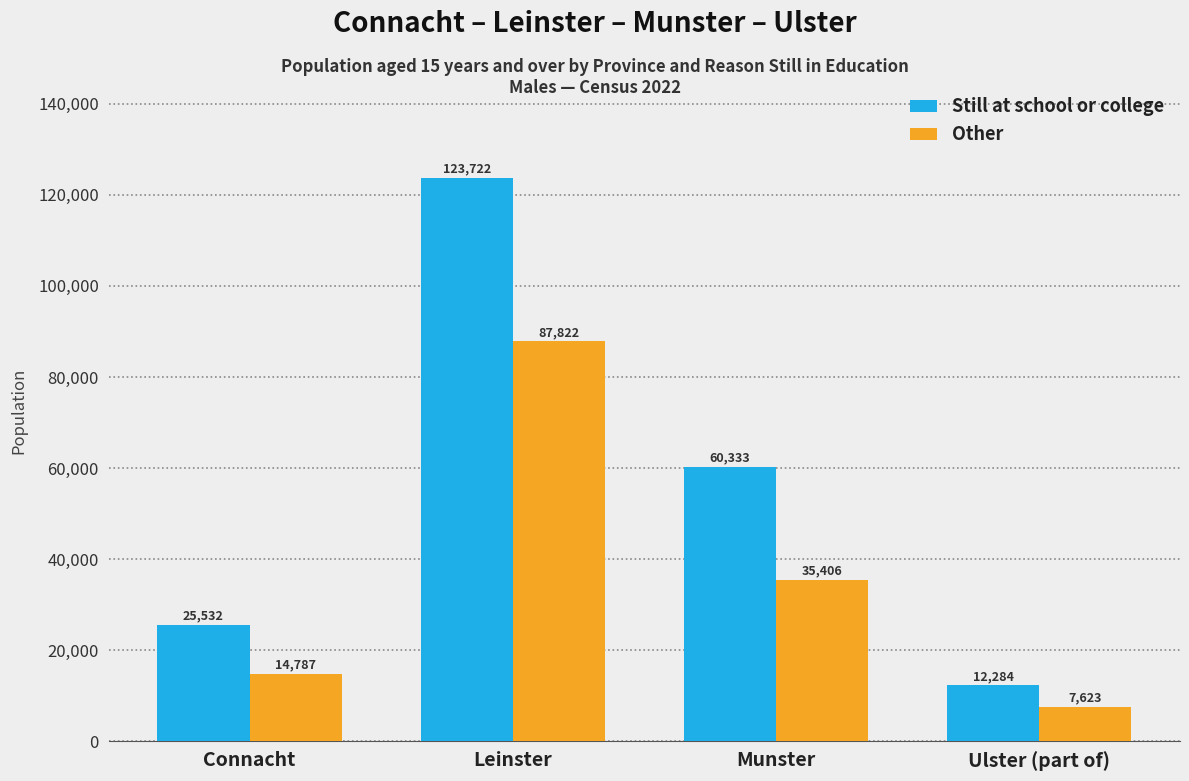

What is the difference between the second highest and minimum values in the Other series?

27783